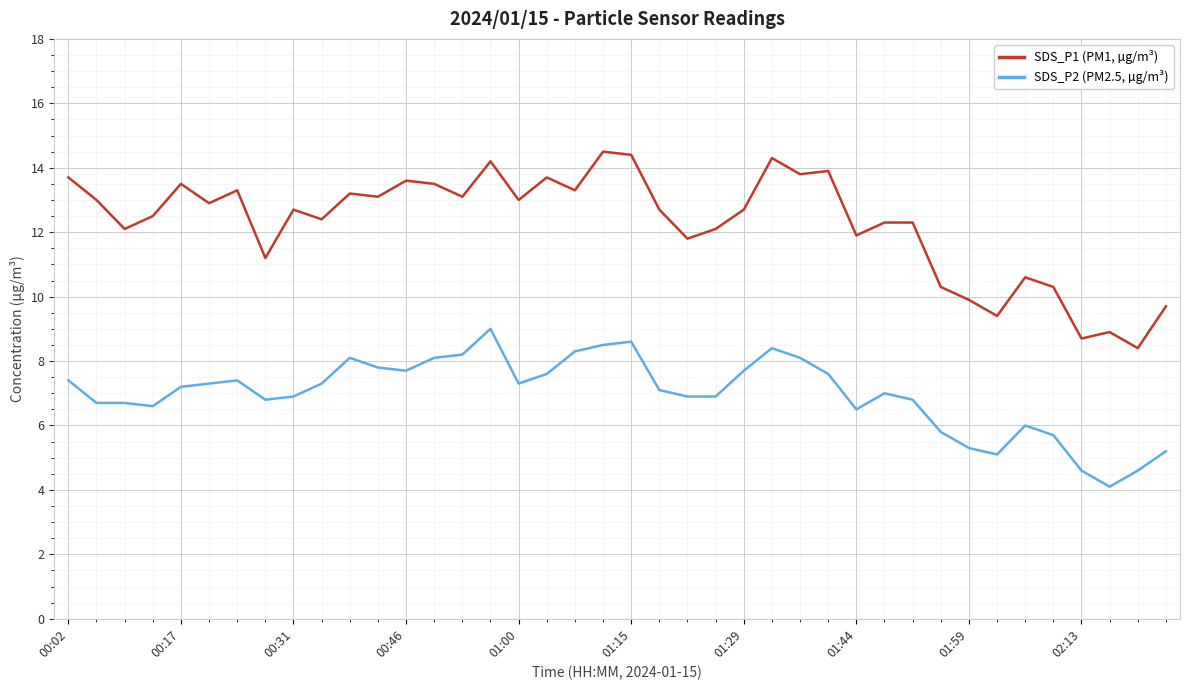

How many lines are shown in the chart?

2